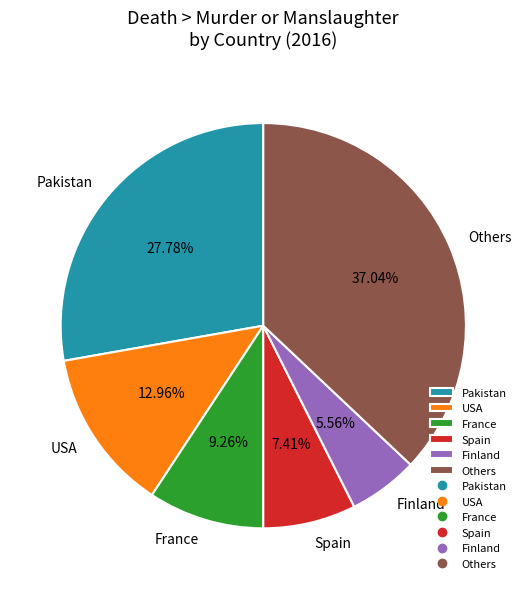

Do France and Finland together represent more than half of the pie?

No